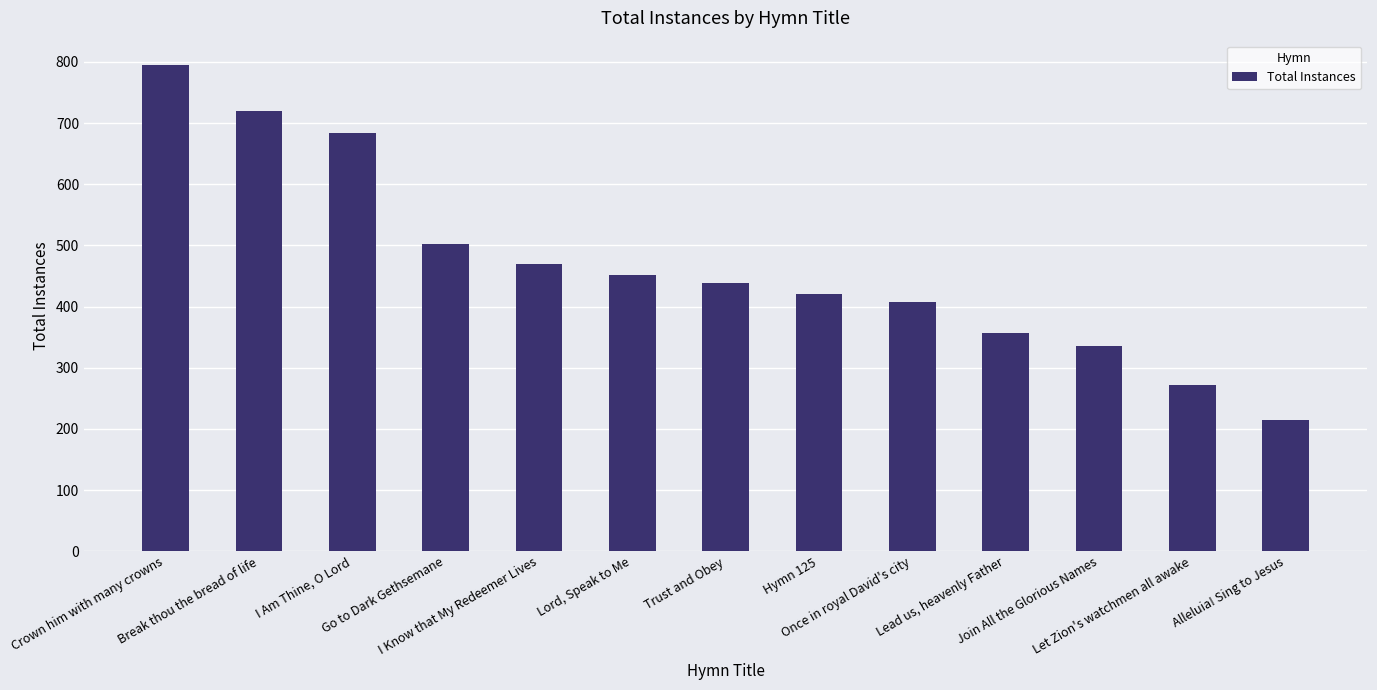

Rank the categories by value from highest to lowest.

Crown him with many crowns, Break thou the bread of life, I Am Thine, O Lord, Go to Dark Gethsemane, I Know that My Redeemer Lives, Lord, Speak to Me, Trust and Obey, Hymn 125, Once in royal David's city, Lead us, heavenly Father, Join All the Glorious Names, Let Zion's watchmen all awake, Alleluia! Sing to Jesus